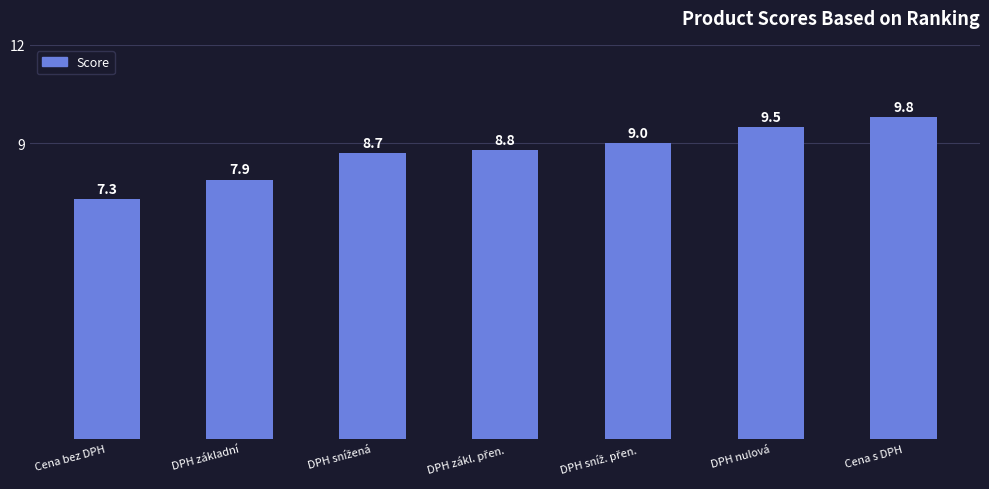

How many categories are shown in the chart?

7